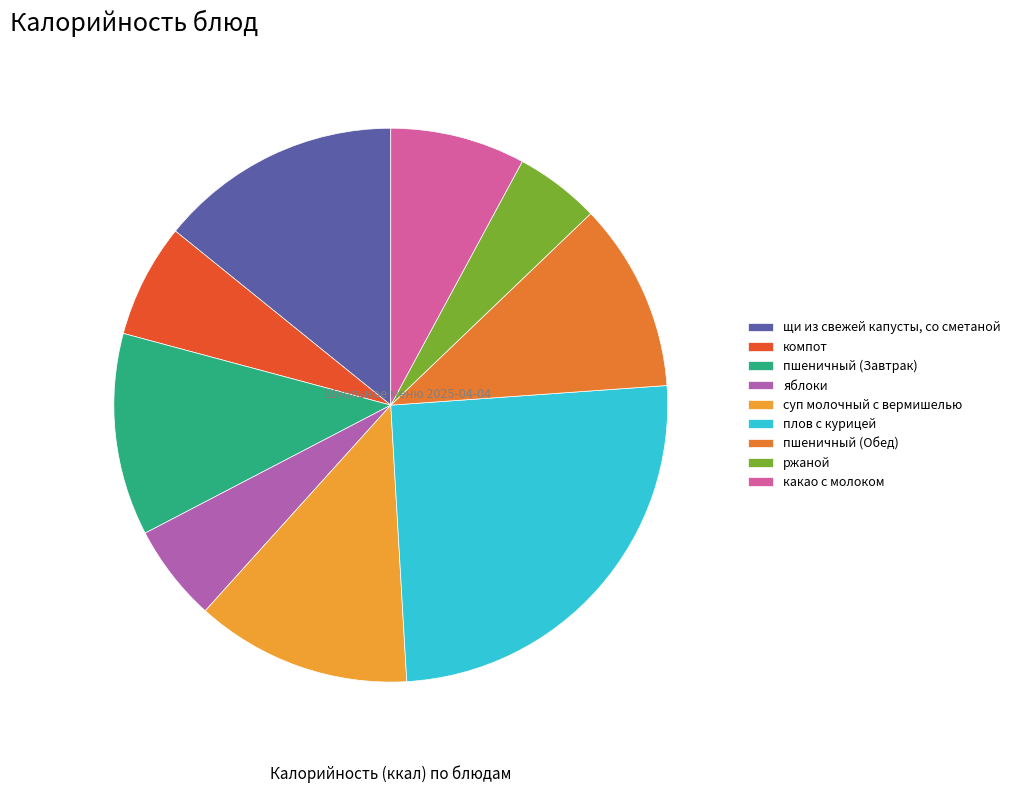

Is пшеничный (Обед) the majority of the pie?

No